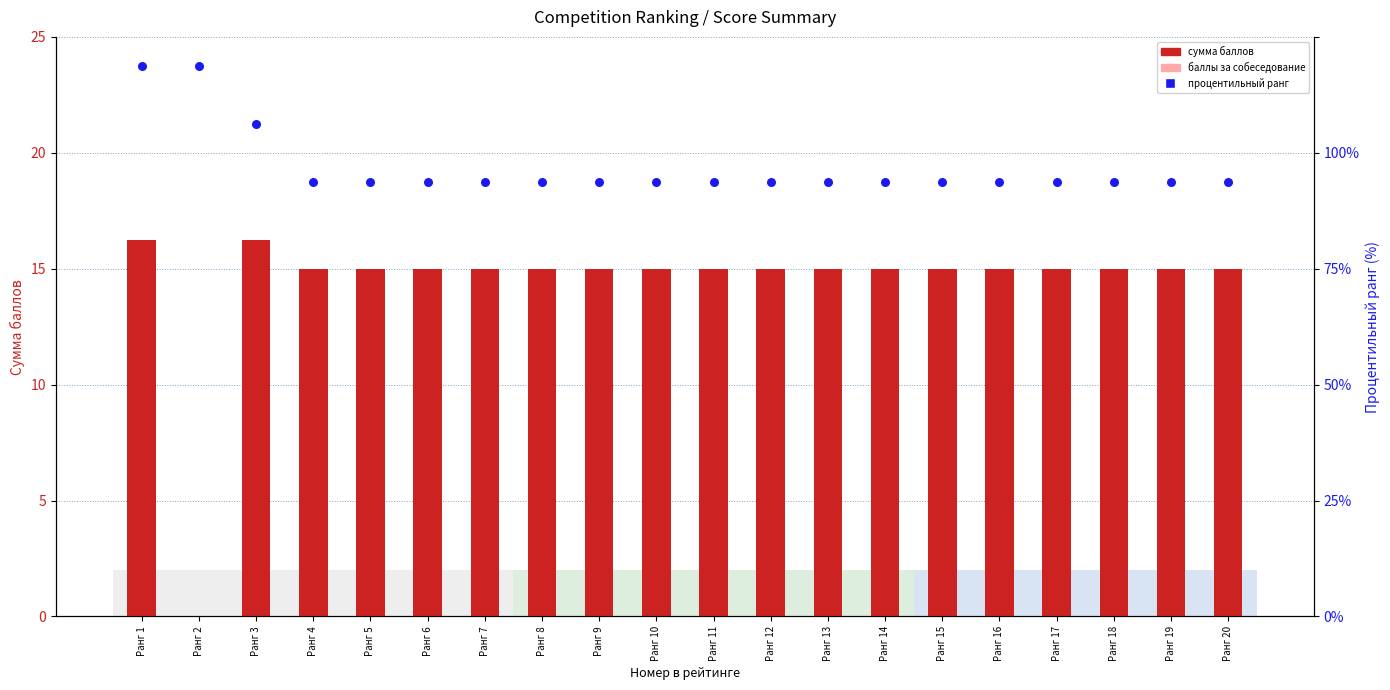

Which series has the largest Y range (max minus min)?

процентильный ранг